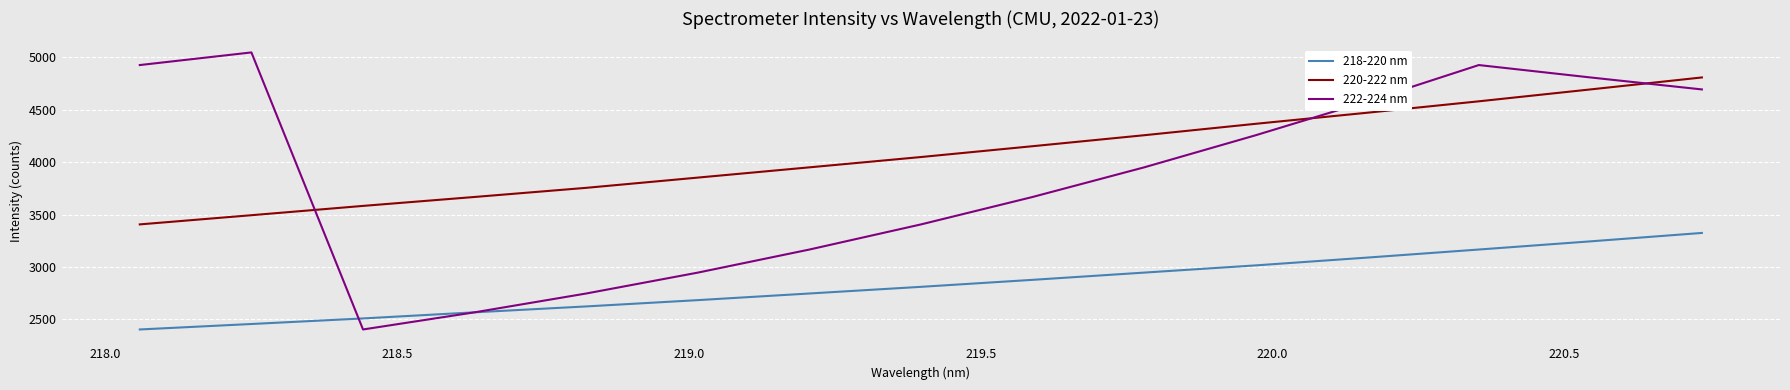

How many values in the 218-220 nm series exceed 2810?

8